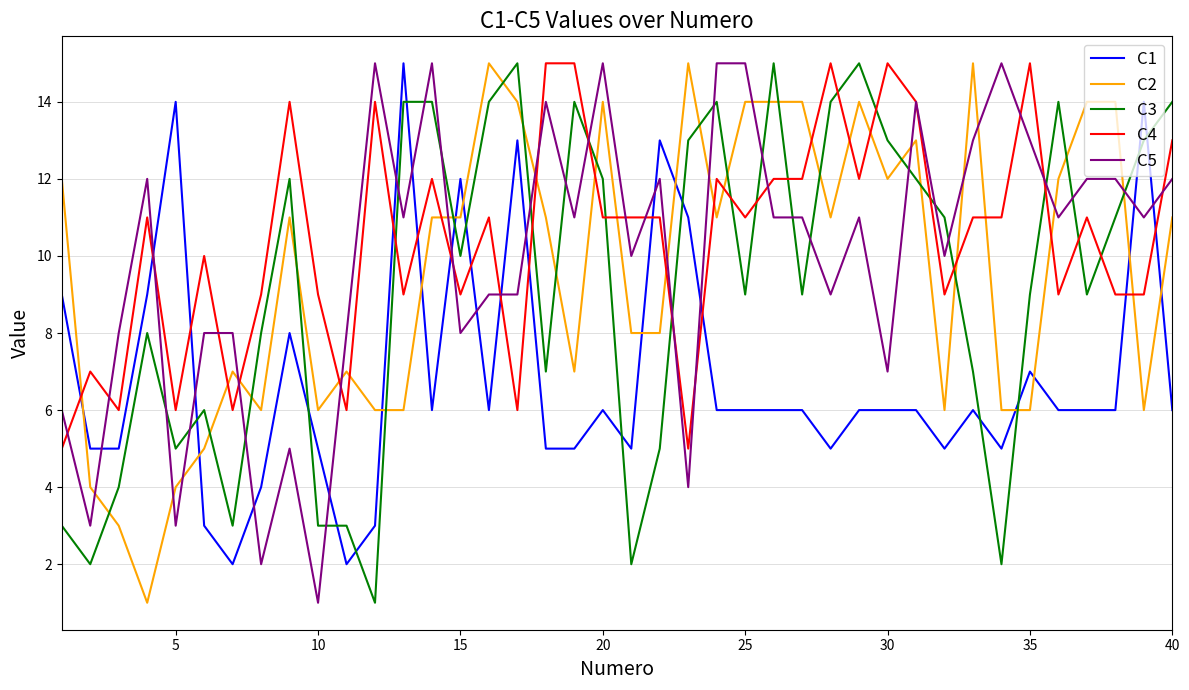

What is the minimum value for C3?

1